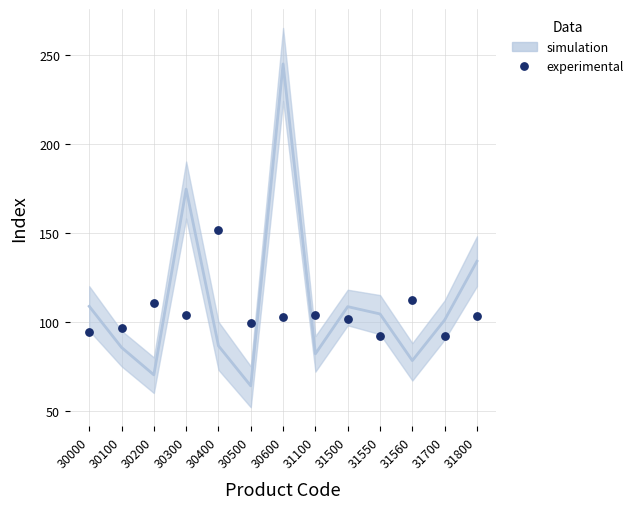

What is the range of Y values (max minus min)?

59.5